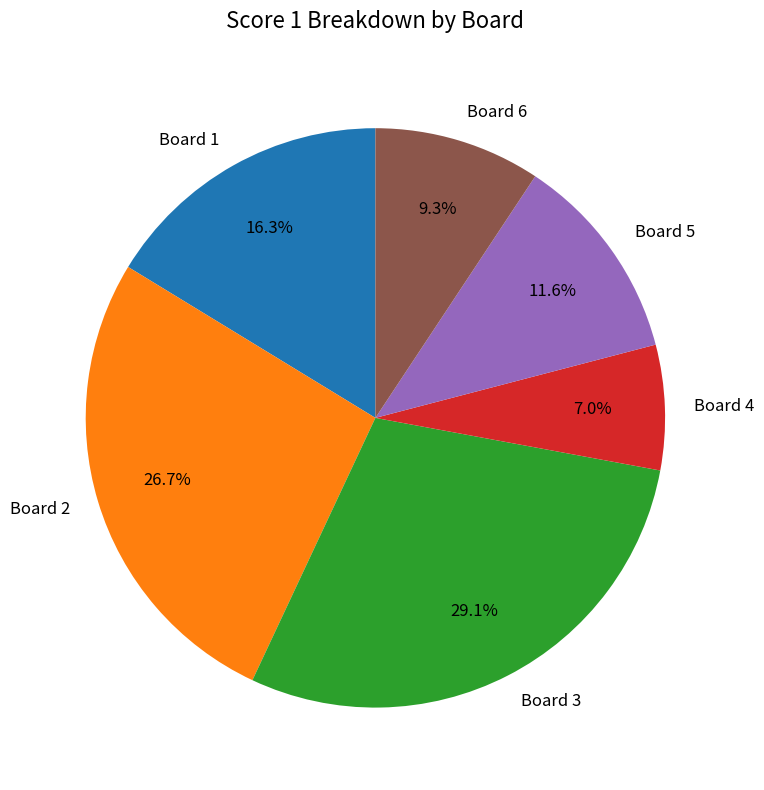

To the nearest percent, what is the combined percentage of Board 6 and Board 5?

21%